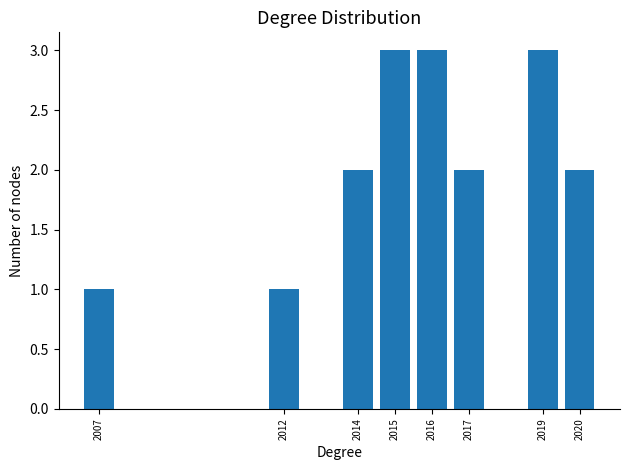

Reading left to right, list every bar in this chart as the range it spans on the x-axis followed by its height. The values are not printed on the chart, so give them approximately, as read against the axis.

2006.5 to 2007.5: 1
2007.5 to 2008.5: 0
2008.5 to 2009.5: 0
2009.5 to 2010.5: 0
2010.5 to 2011.5: 0
2011.5 to 2012.5: 1
2012.5 to 2013.5: 0
2013.5 to 2014.5: 2
2014.5 to 2015.5: 3
2015.5 to 2016.5: 3
2016.5 to 2017.5: 2
2017.5 to 2018.5: 0
2018.5 to 2019.5: 3
2019.5 to 2020.5: 2